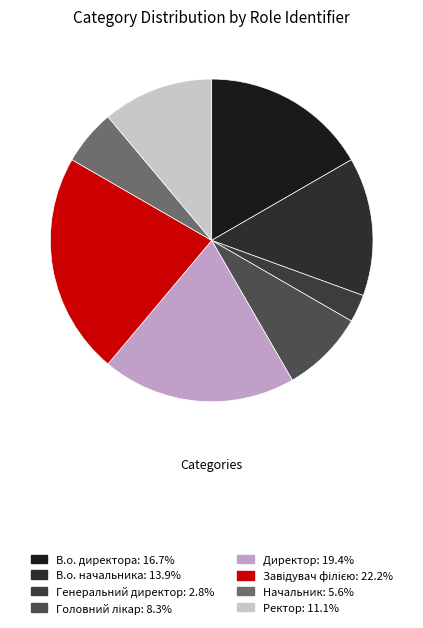

Which category has the smallest portion of the pie?

Генеральний директор